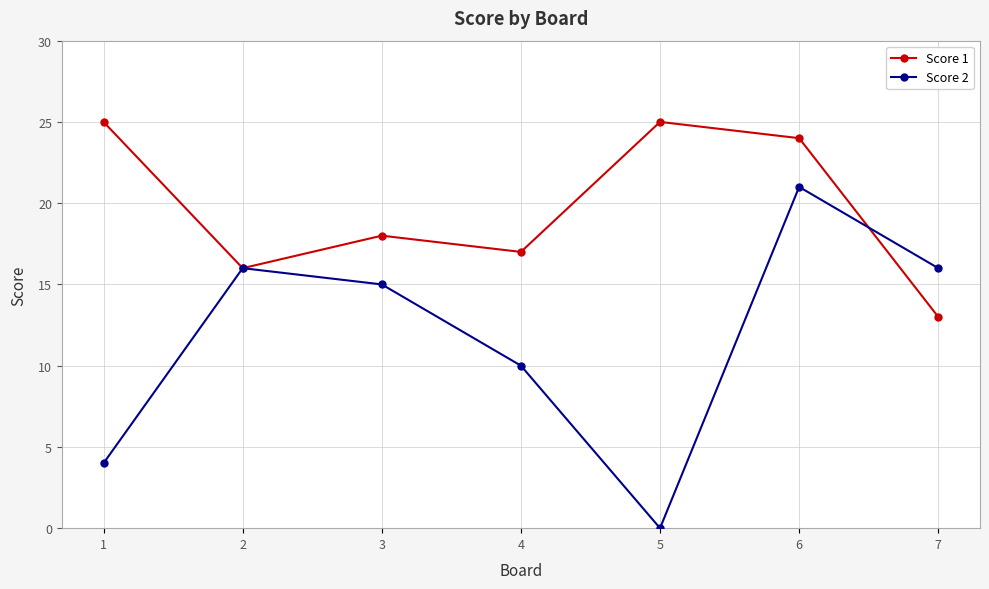

Where does the Score 2 series first go above 15?

2